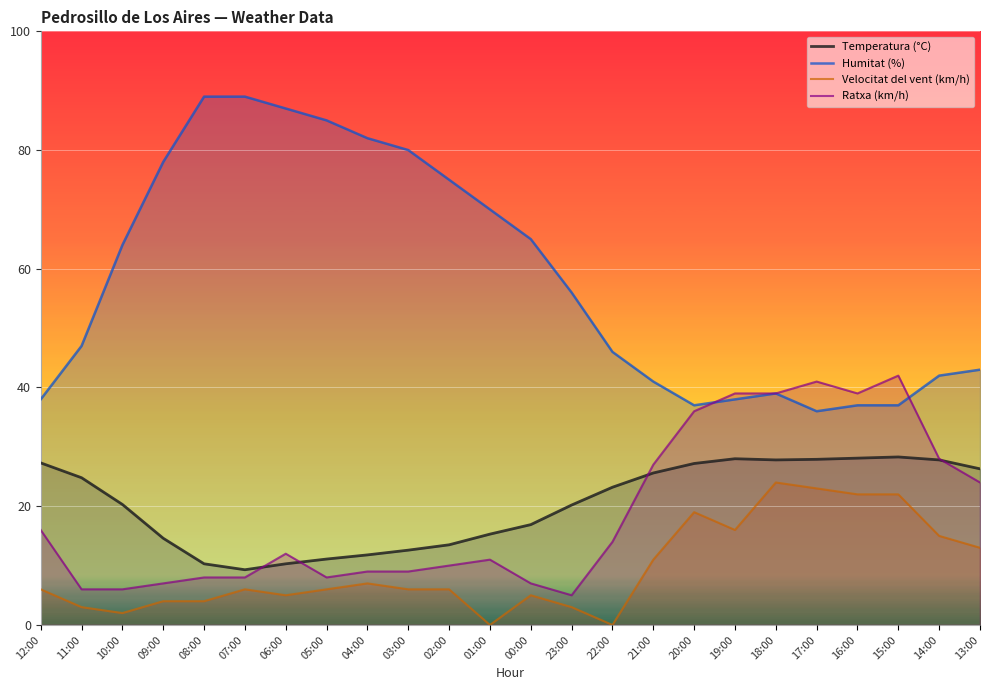

Rank the series by their maximum value, from highest to lowest.

Humitat (%), Ratxa (km/h), Temperatura (°C), Velocitat del vent (km/h)